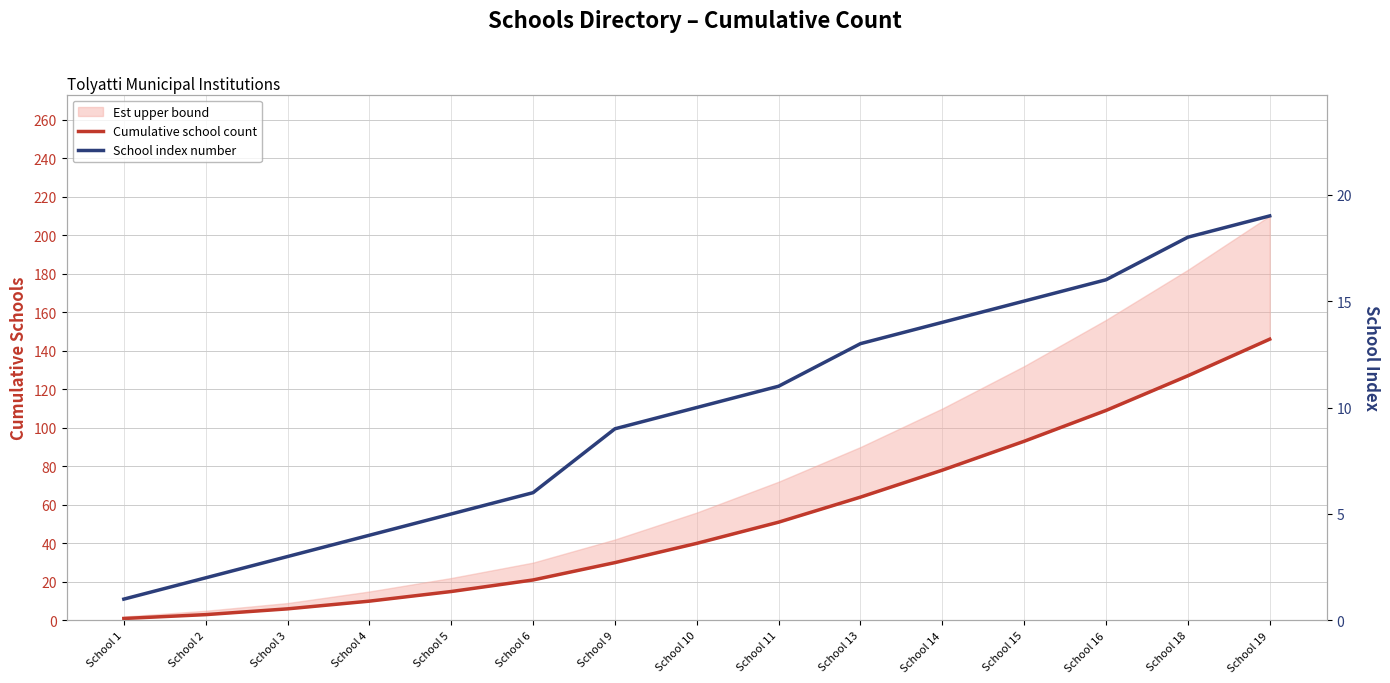

Is this an area chart (filled region under the line)?

No